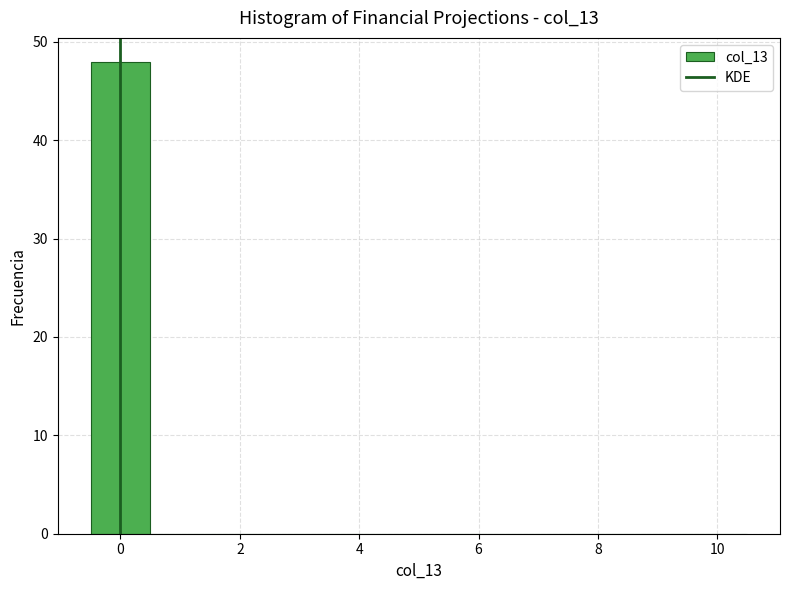

Reading left to right, list every bar in this chart as the range it spans on the x-axis followed by its height. Neither the bar edges nor the heights are printed on the chart, so give them approximately, as read against the axes.

-0.5 to 0.5: 48
0.5 to 1.5: 0
1.5 to 2.5: 0
2.5 to 3.5: 0
3.5 to 4.5: 0
4.5 to 5.5: 0
5.5 to 6.5: 0
6.5 to 7.5: 0
7.5 to 8.5: 0
8.5 to 9.5: 0
9.5 to 10.5: 0